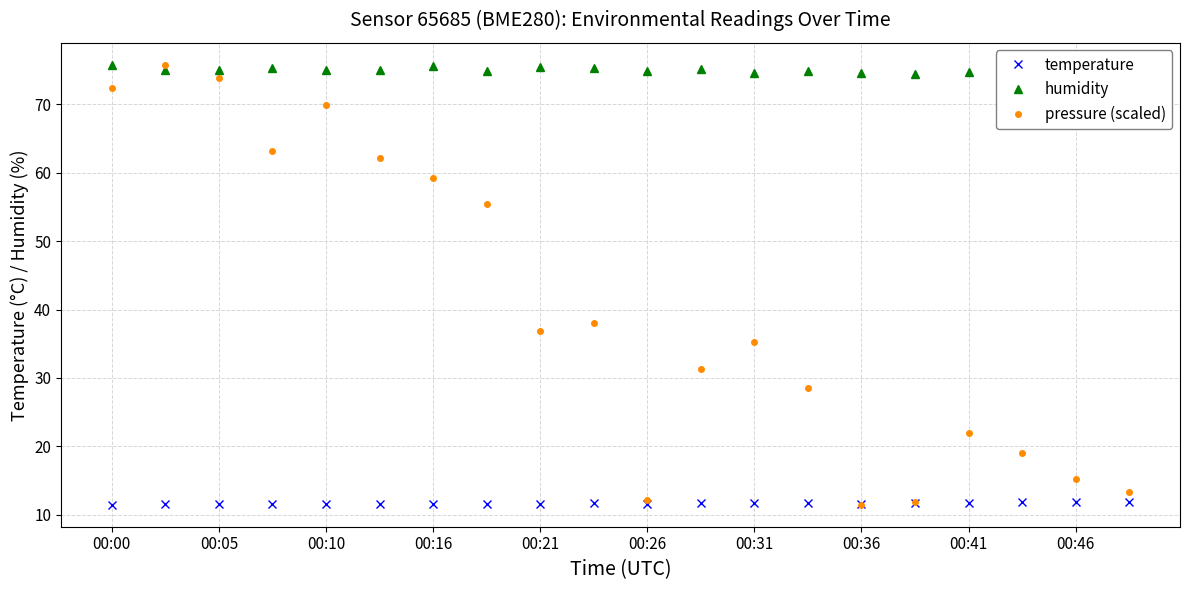

What is the difference between the maximum and second lowest values in the pressure (scaled) series?

63.8